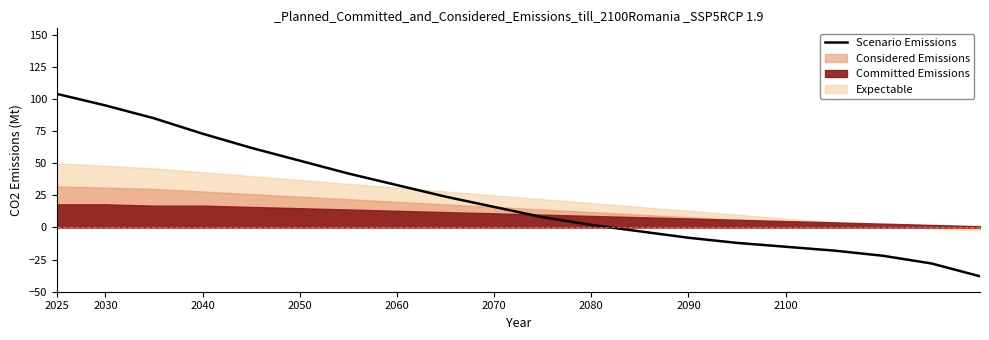

What is the highest value of the Scenario Emissions series?

104